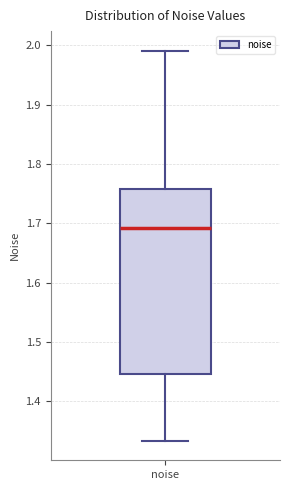

Where is the upper edge of the box for noise on the y-axis? The values are not printed on the chart, so give them approximately, as read against the axis.

1.76